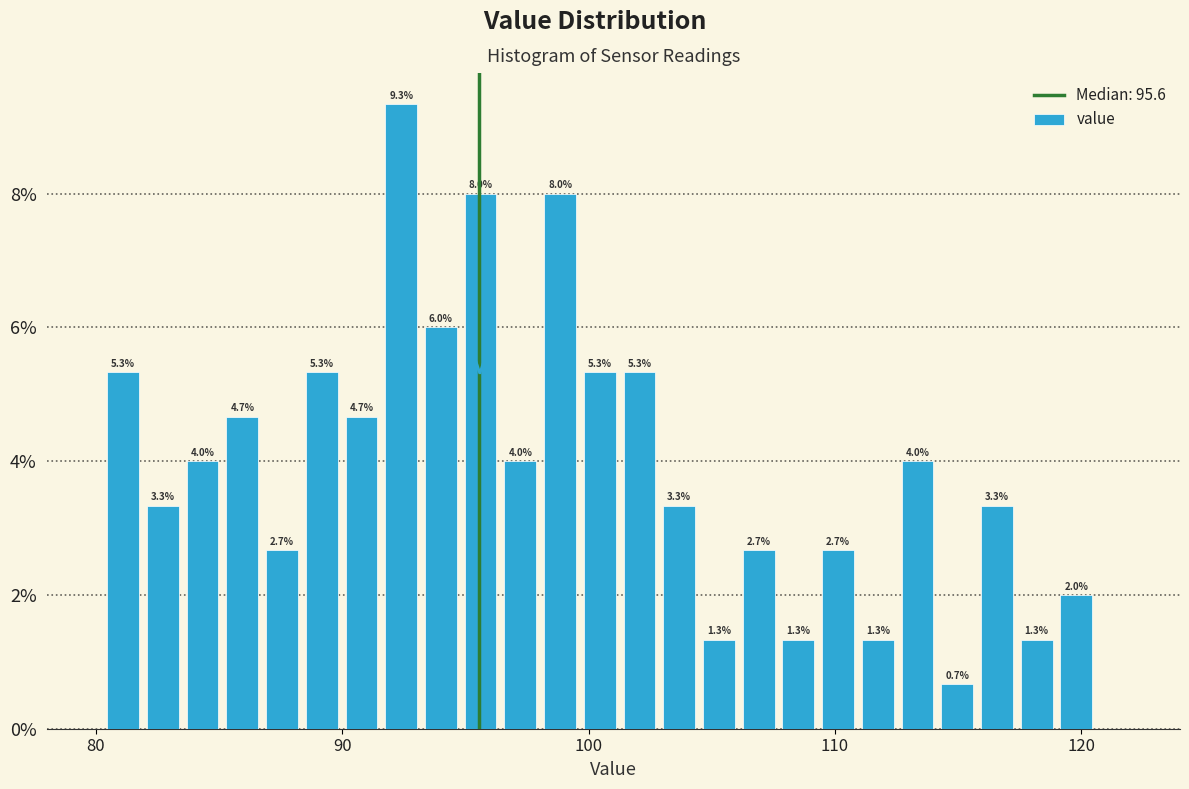

Read against the x-axis, roughly where is the centre of the tallest bar?

92